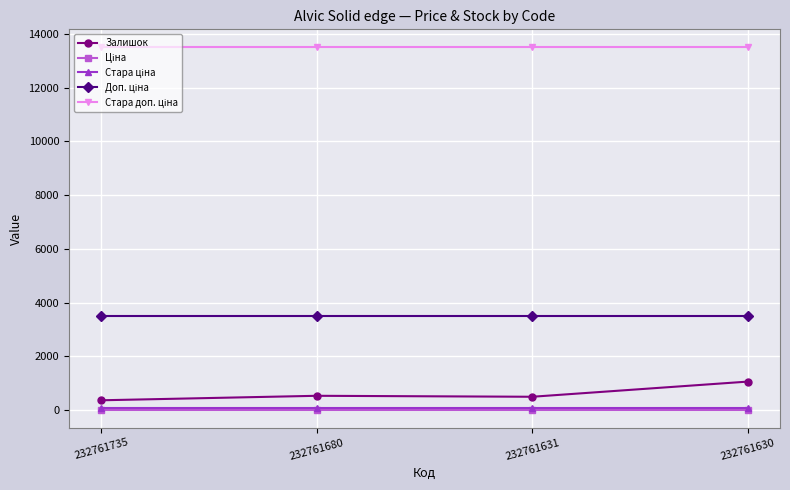

Where is the first local maximum for Залишок?

232761680